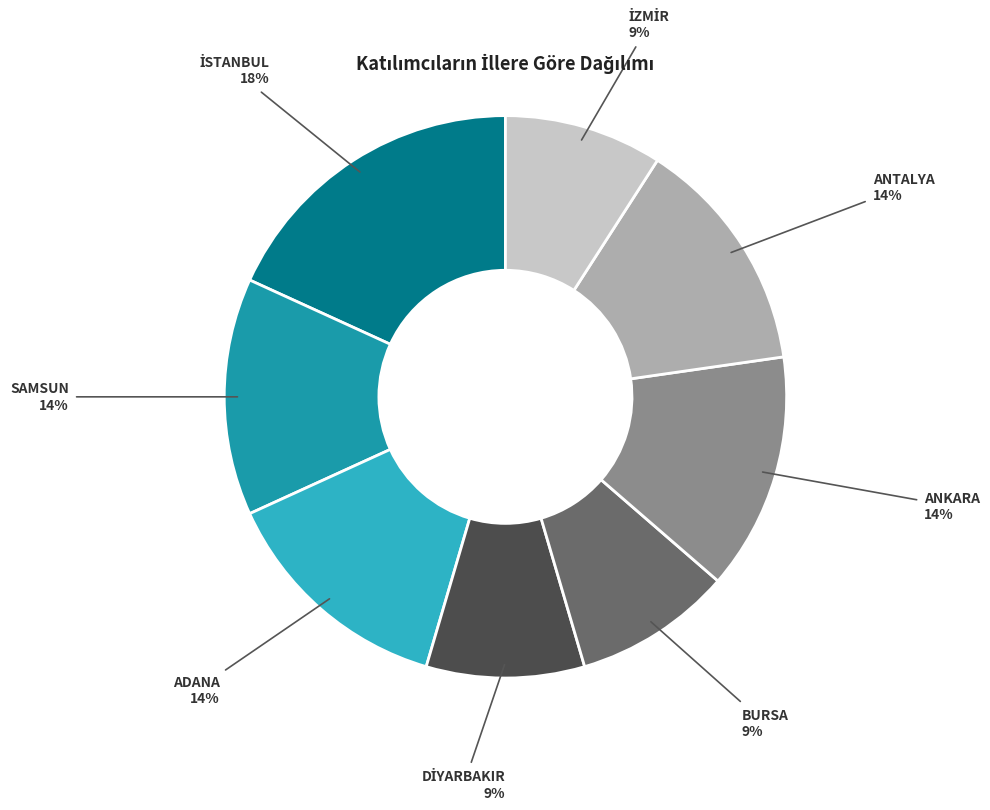

To the nearest percent, what percentage of the pie is SAMSUN?

14%